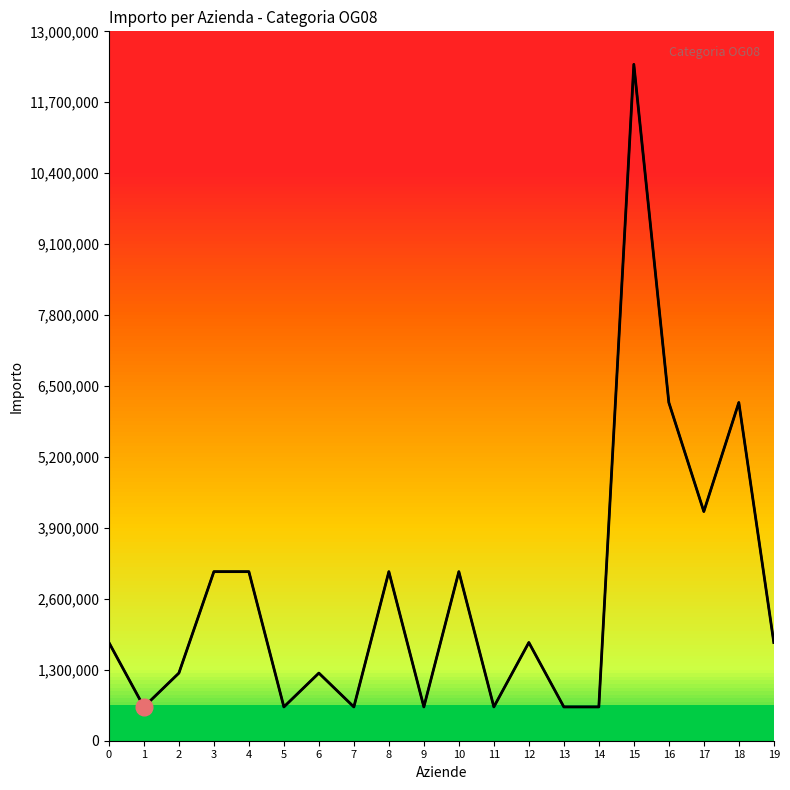

Approximately how many times larger is the value at 10 compared to 15?

0.2